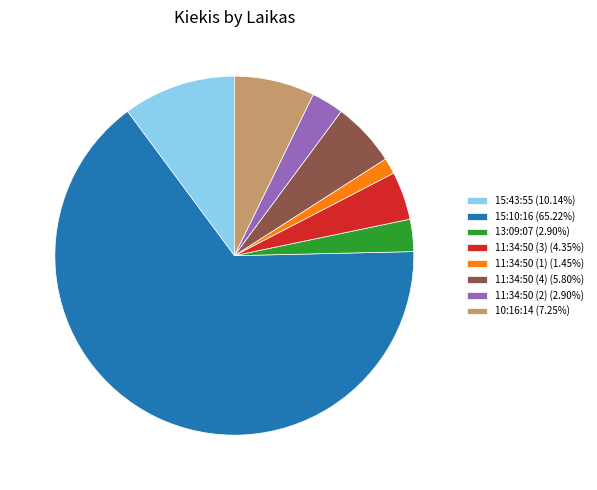

Which category has the biggest portion of the pie?

15:10:16